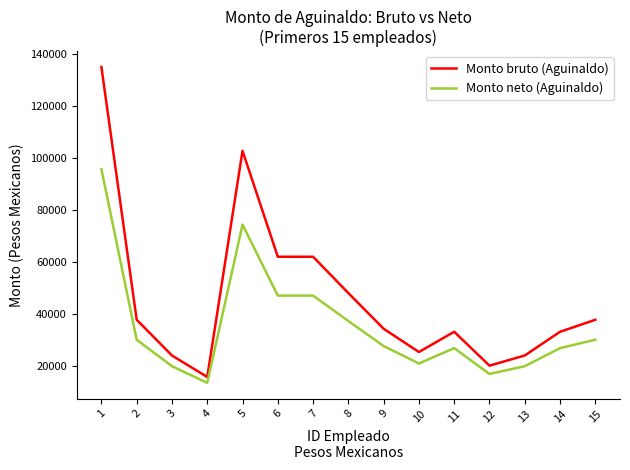

True or false: Monto neto (Aguinaldo) and Monto bruto (Aguinaldo) intersect in this chart.

False